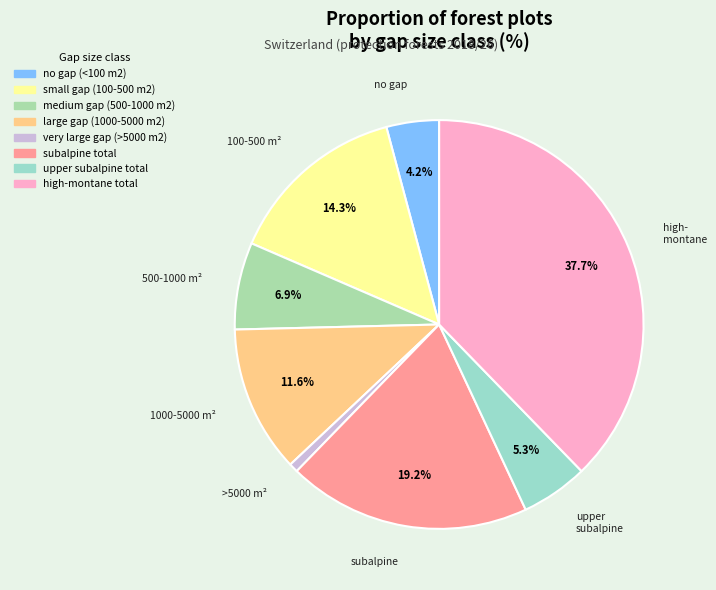

To the nearest percent, what is the combined percentage of medium gap (500-1000 m2) and subalpine total?

26%